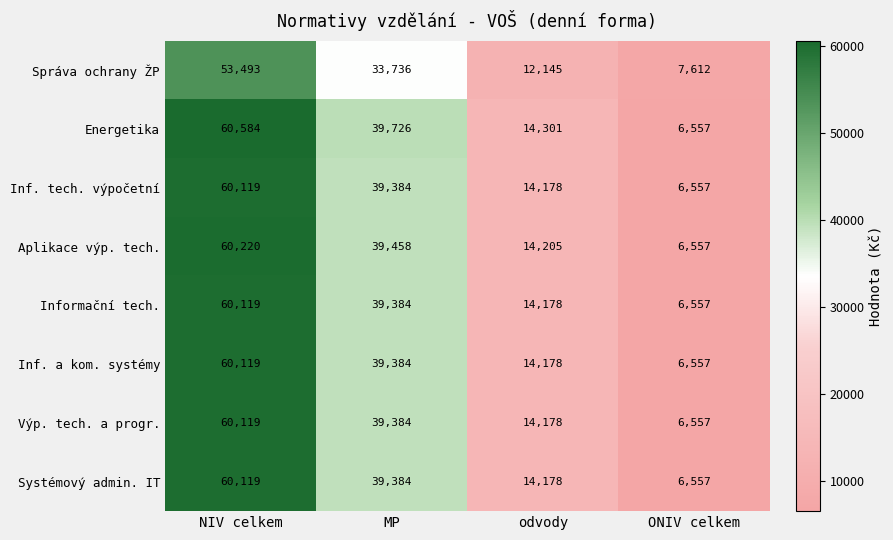

Which series changed the most between MP and odvody?

Energetika